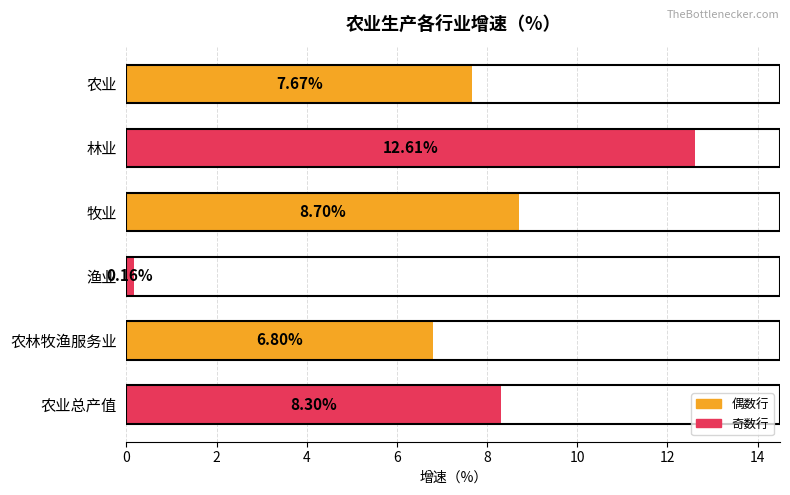

What is the average value?

7.4